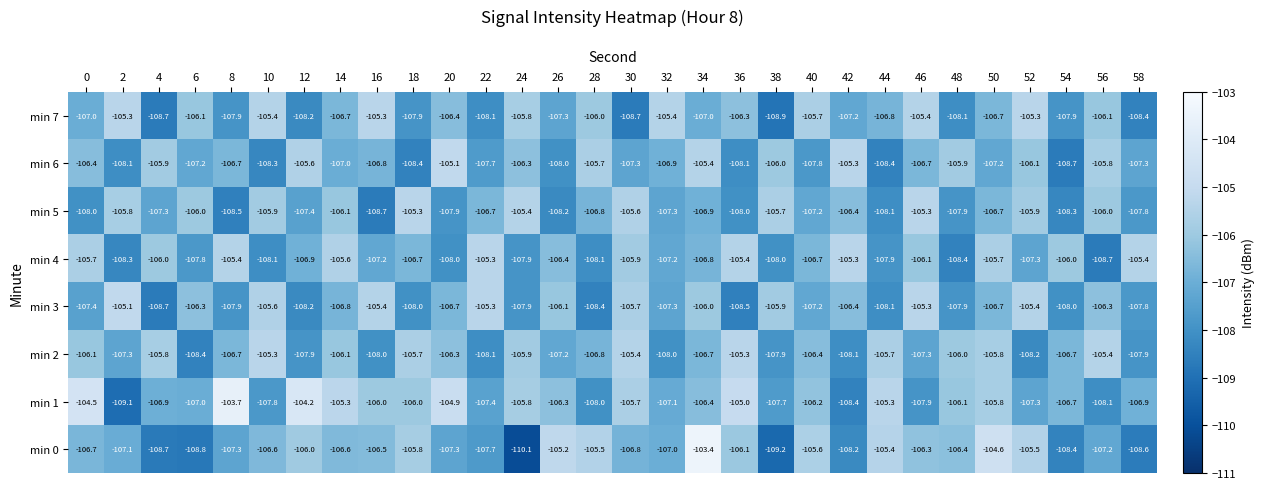

What is the sum of the min 1 values at 24 and 14?

-211.1